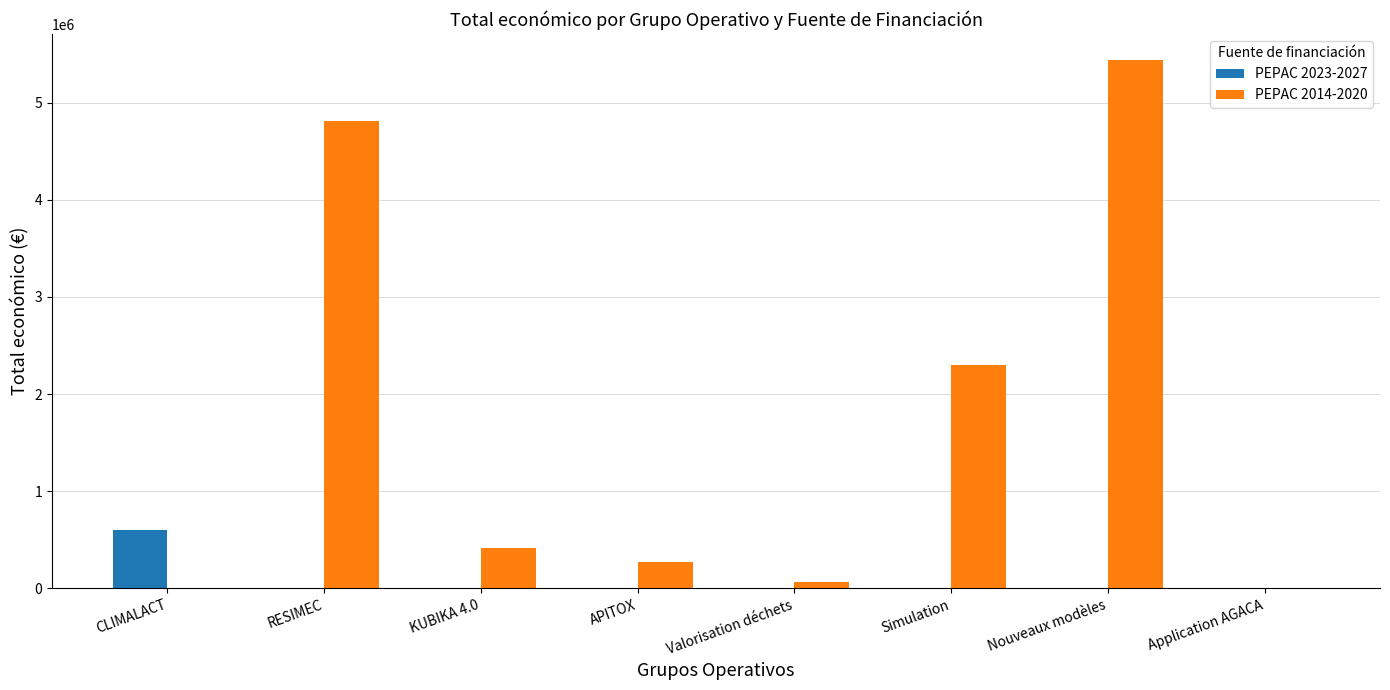

Is it true that PEPAC 2014-2020 equals 2296067 at Simulation?

True